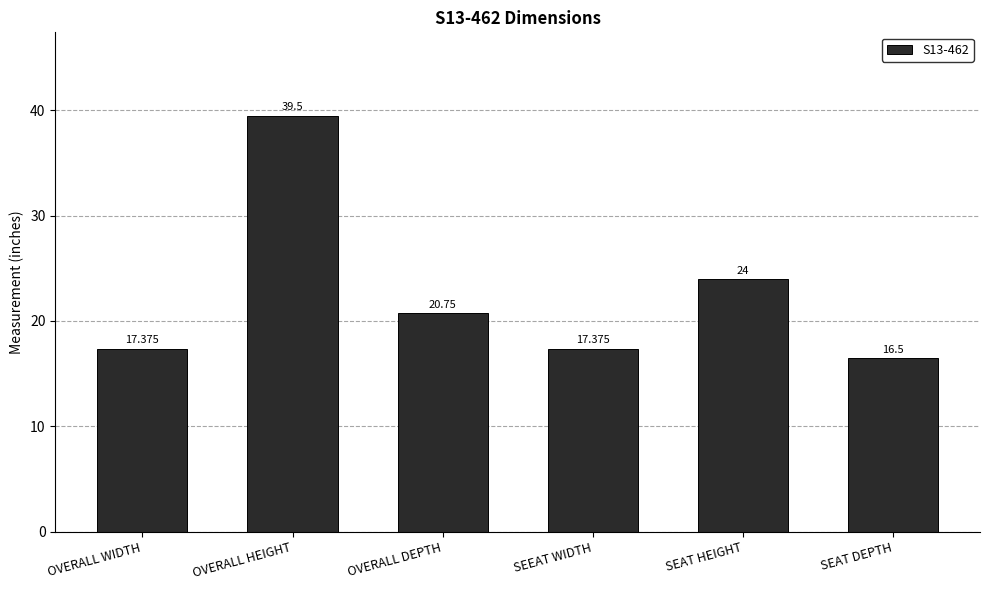

What is the difference between the maximum and second lowest values?

22.1